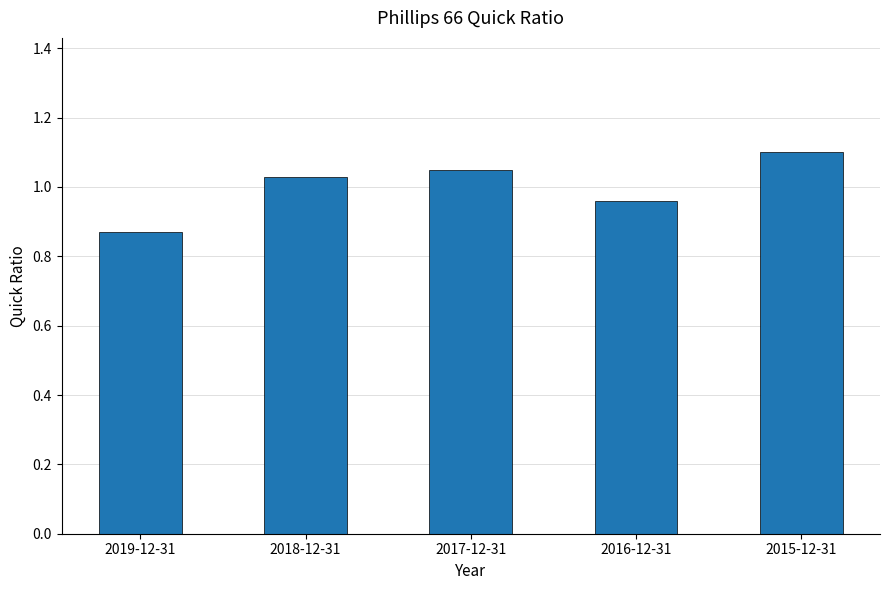

What is the sum of all values?

5.0